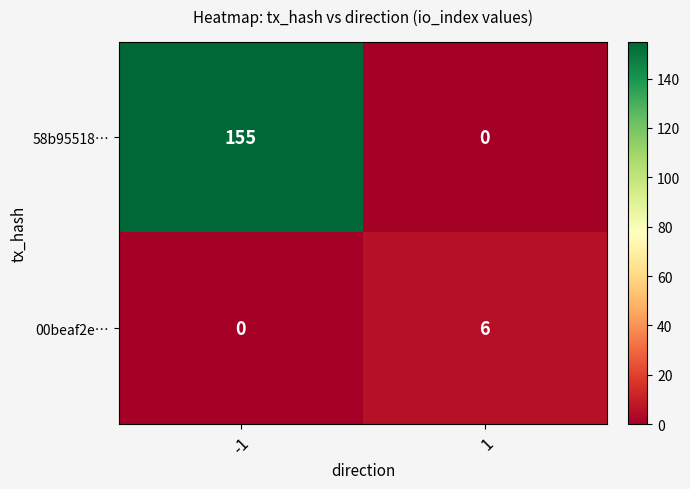

Which series has the largest total across all categories?

58b95518…